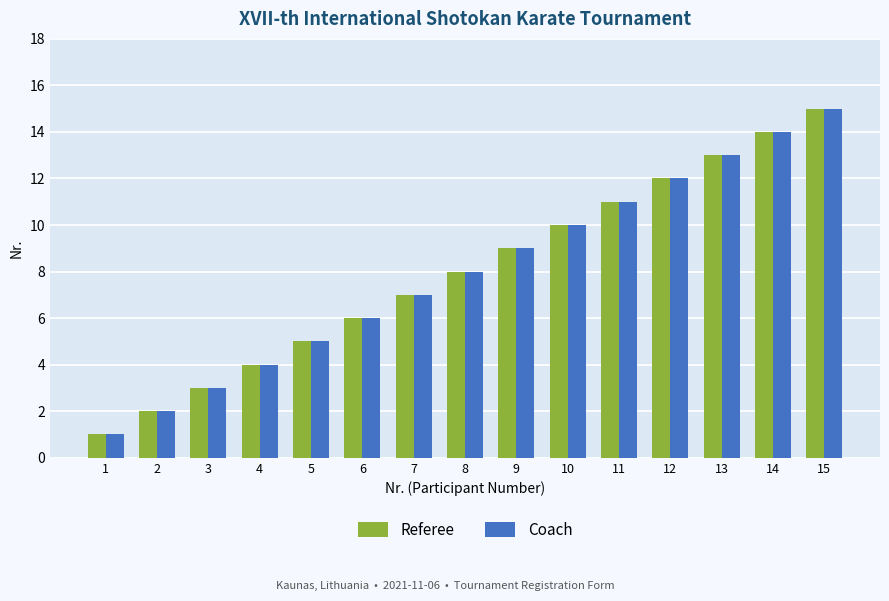

At which category is the sum across all series the highest?

15